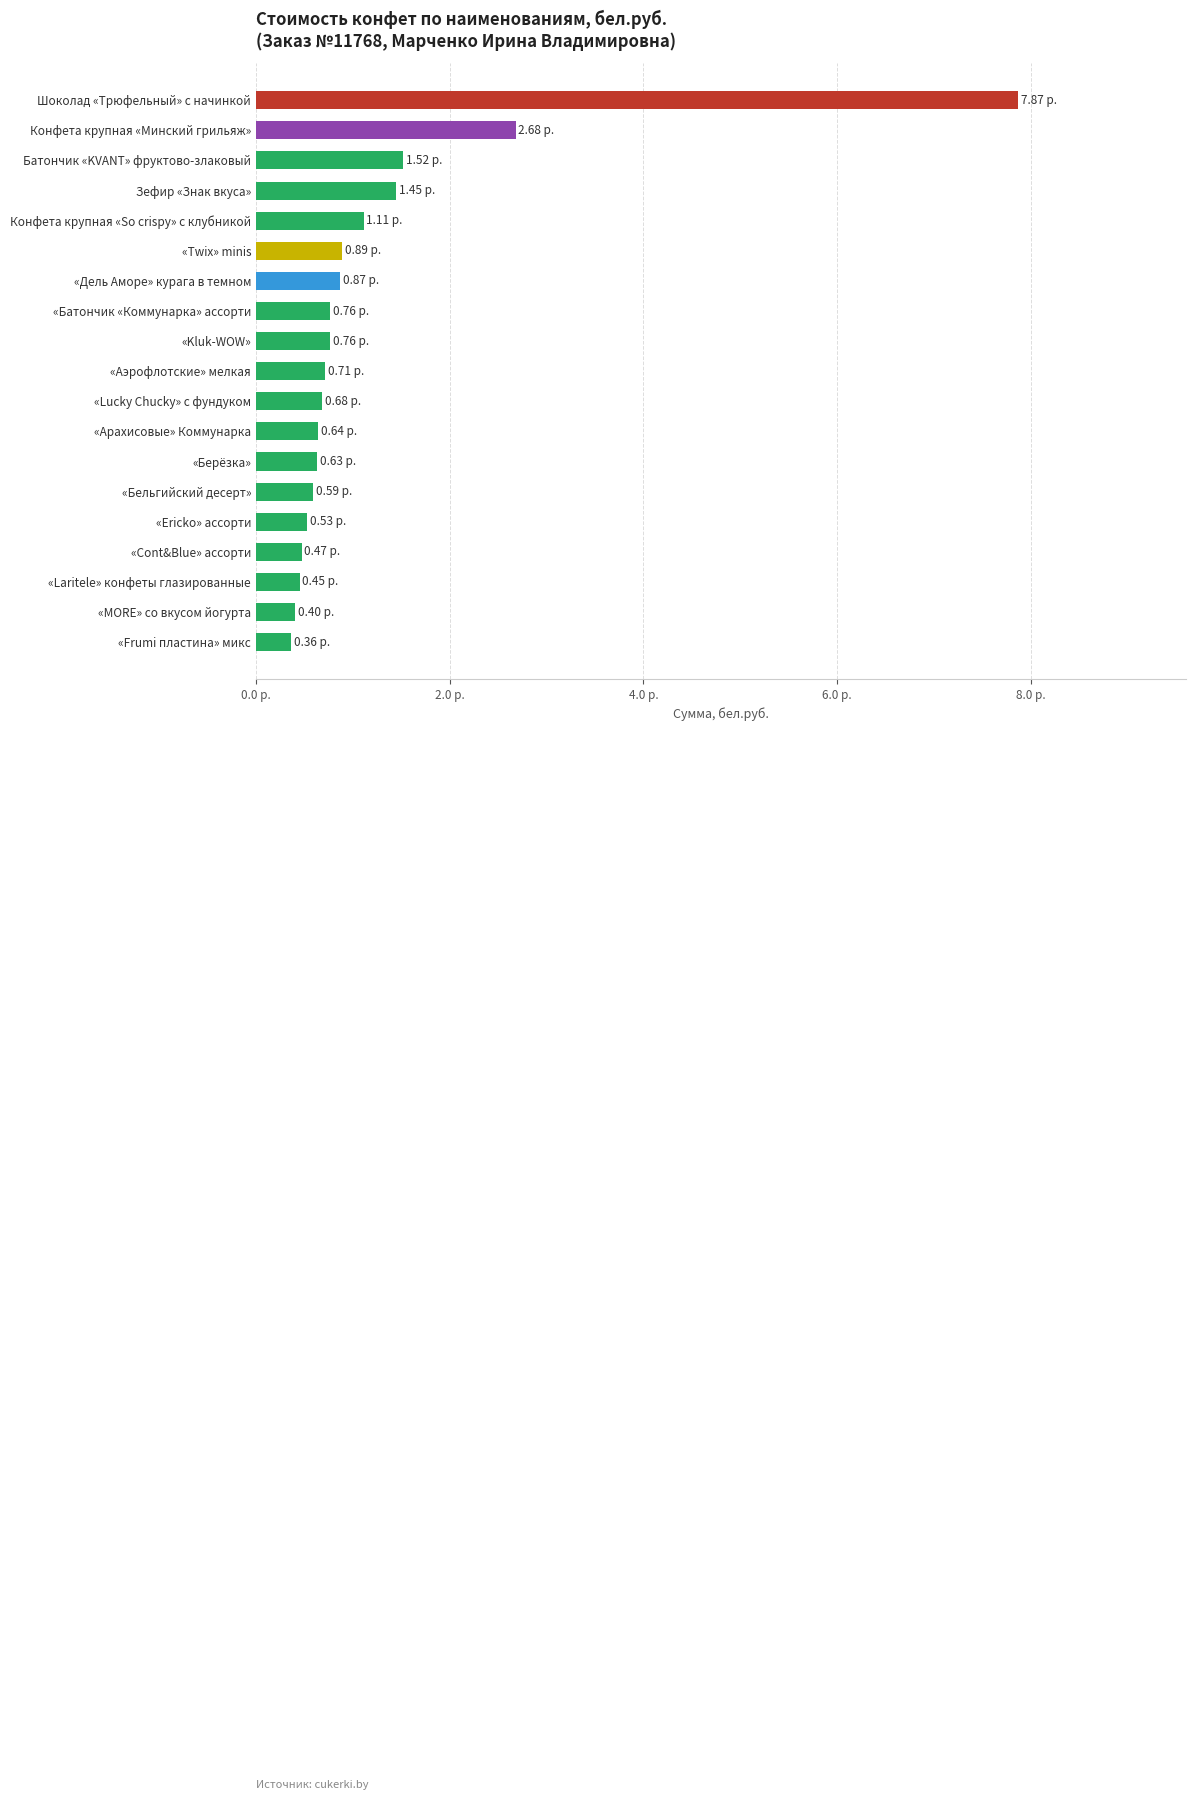

What is the smallest value displayed?

0.4